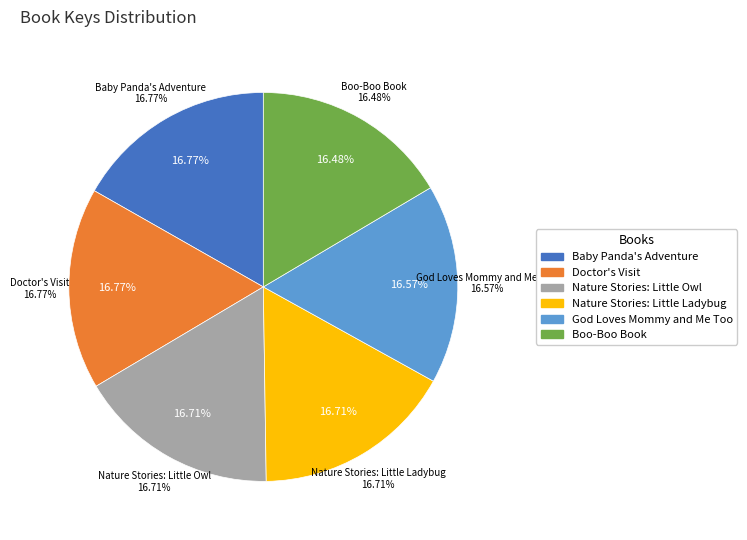

The Nature Stories: Little Owl slice represents 17% of the pie. True or false?

True